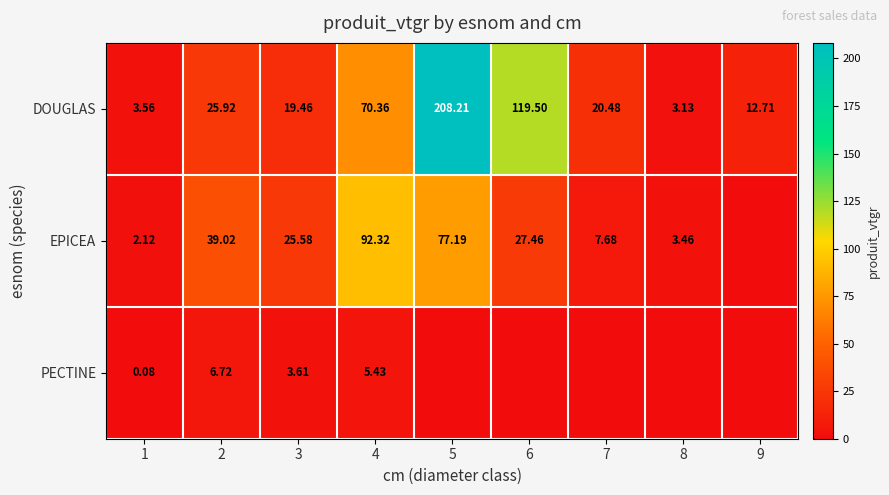

Is the value of EPICEA at 3 greater than the value of PECTINE at 4?

Yes